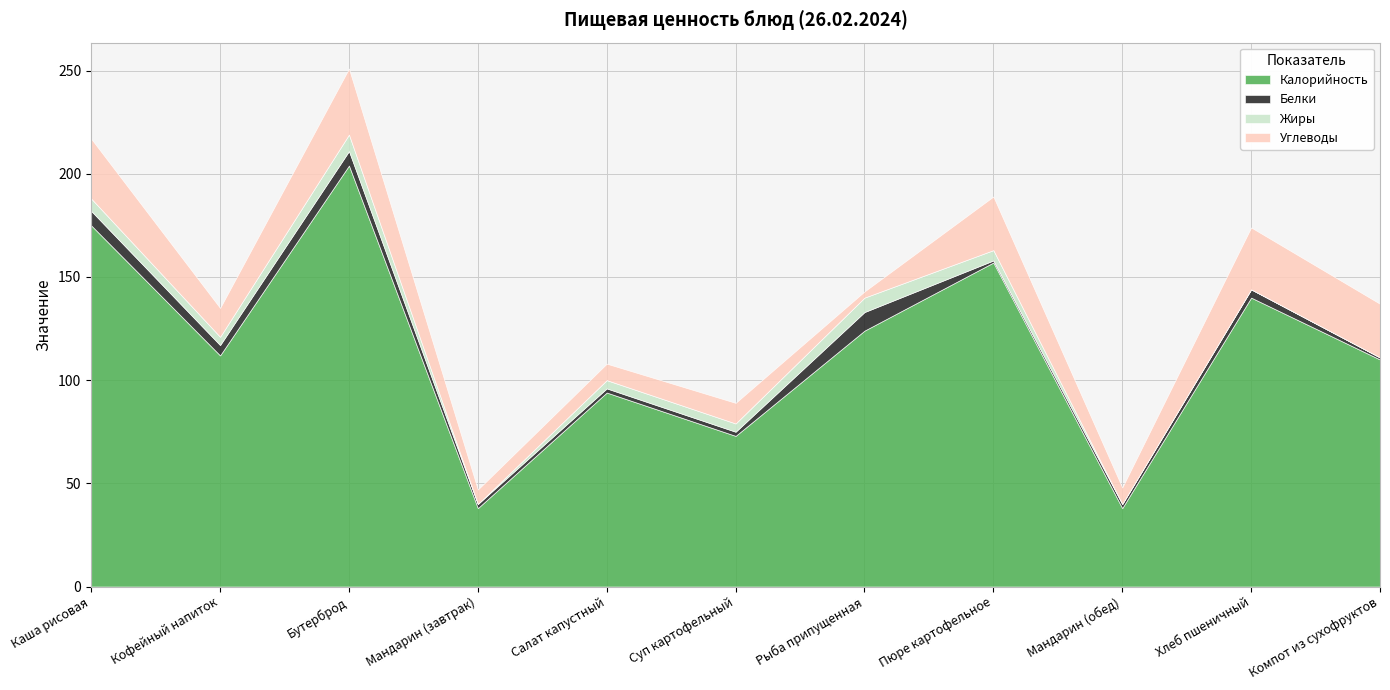

Reading right to left, what are all the values shown in this chart?

Калорийность: Компот из сухофруктов=110	Хлеб пшеничный=140	Мандарин (обед)=38	Пюре картофельное=157	Рыба припущенная=124	Суп картофельный=73	Салат капустный=94	Мандарин (завтрак)=38	Бутерброд=204	Кофейный напиток=112	Каша рисовая=175
Белки: Компот из сухофруктов=1	Хлеб пшеничный=4	Мандарин (обед)=2	Пюре картофельное=1	Рыба припущенная=9	Суп картофельный=2	Салат капустный=2	Мандарин (завтрак)=2	Бутерброд=7	Кофейный напиток=5	Каша рисовая=7
Жиры: Компот из сухофруктов=0	Хлеб пшеничный=0	Мандарин (обед)=0	Пюре картофельное=5	Рыба припущенная=7	Суп картофельный=4	Салат капустный=4	Мандарин (завтрак)=0	Бутерброд=8	Кофейный напиток=4	Каша рисовая=6
Углеводы: Компот из сухофруктов=26	Хлеб пшеничный=30	Мандарин (обед)=8	Пюре картофельное=26	Рыба припущенная=3	Суп картофельный=10	Салат капустный=8	Мандарин (завтрак)=7	Бутерброд=32	Кофейный напиток=14	Каша рисовая=29